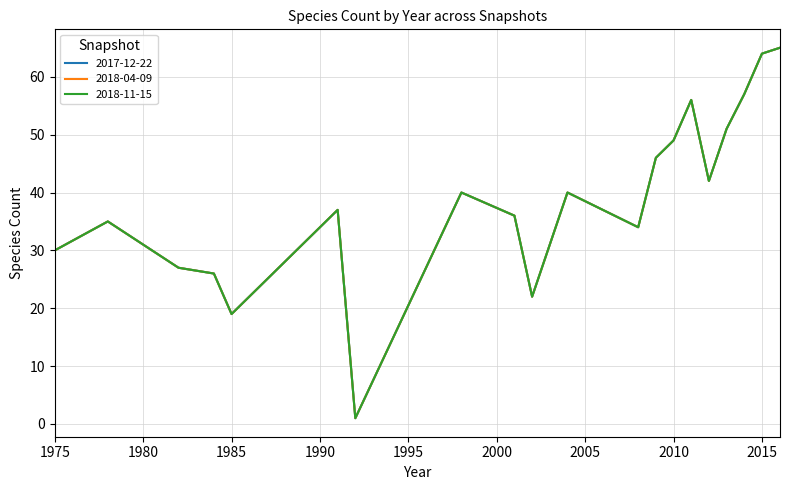

True or false: 2017-12-22 and 2018-11-15 cross at least once.

False